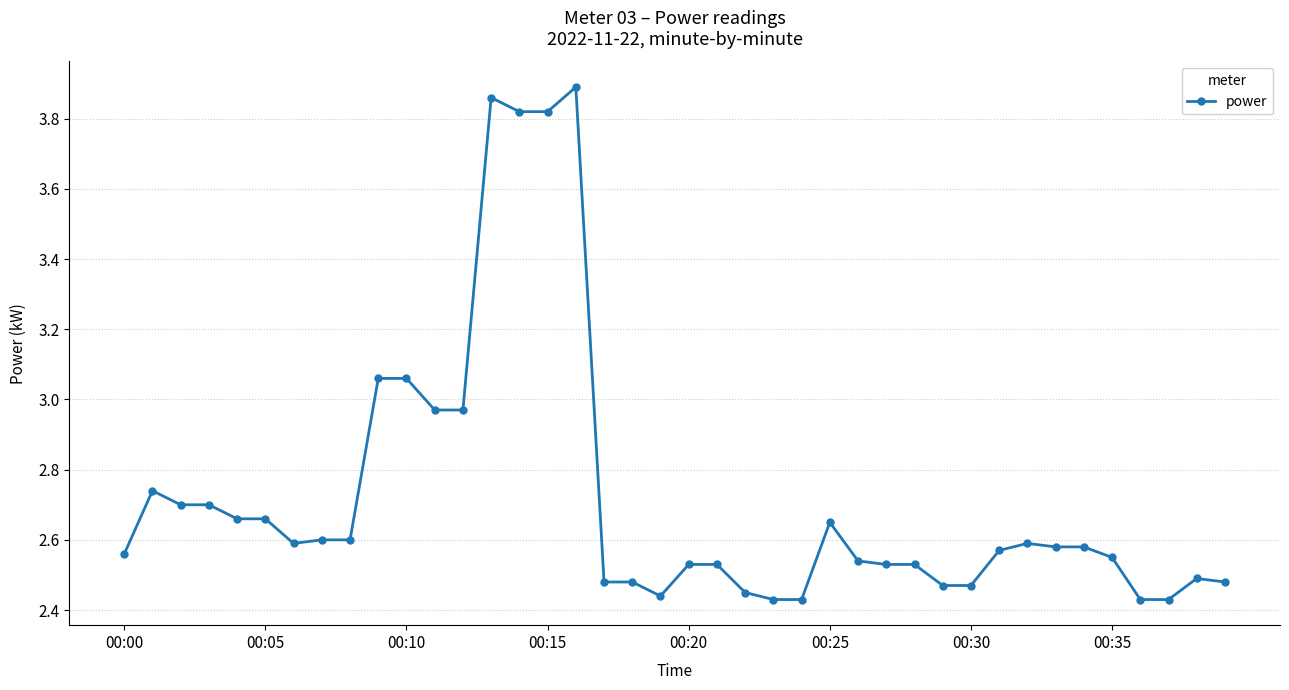

What is the difference between the maximum and minimum values?

1.5